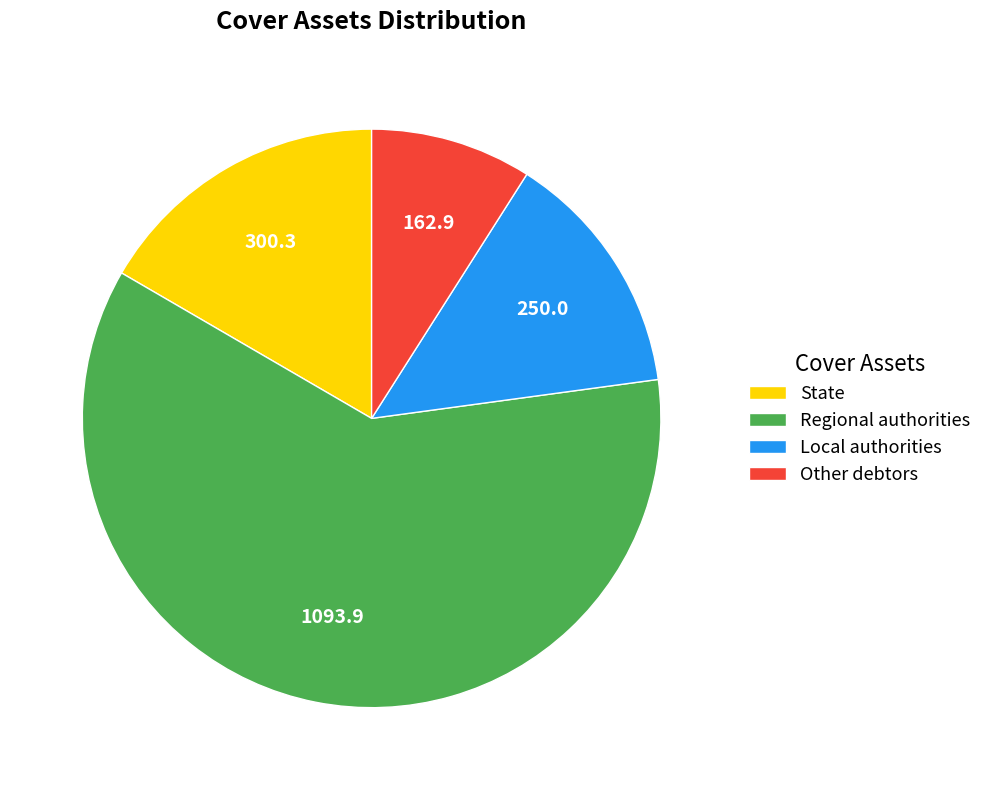

What is the ratio of the value at Other debtors to the value at State?

0.5